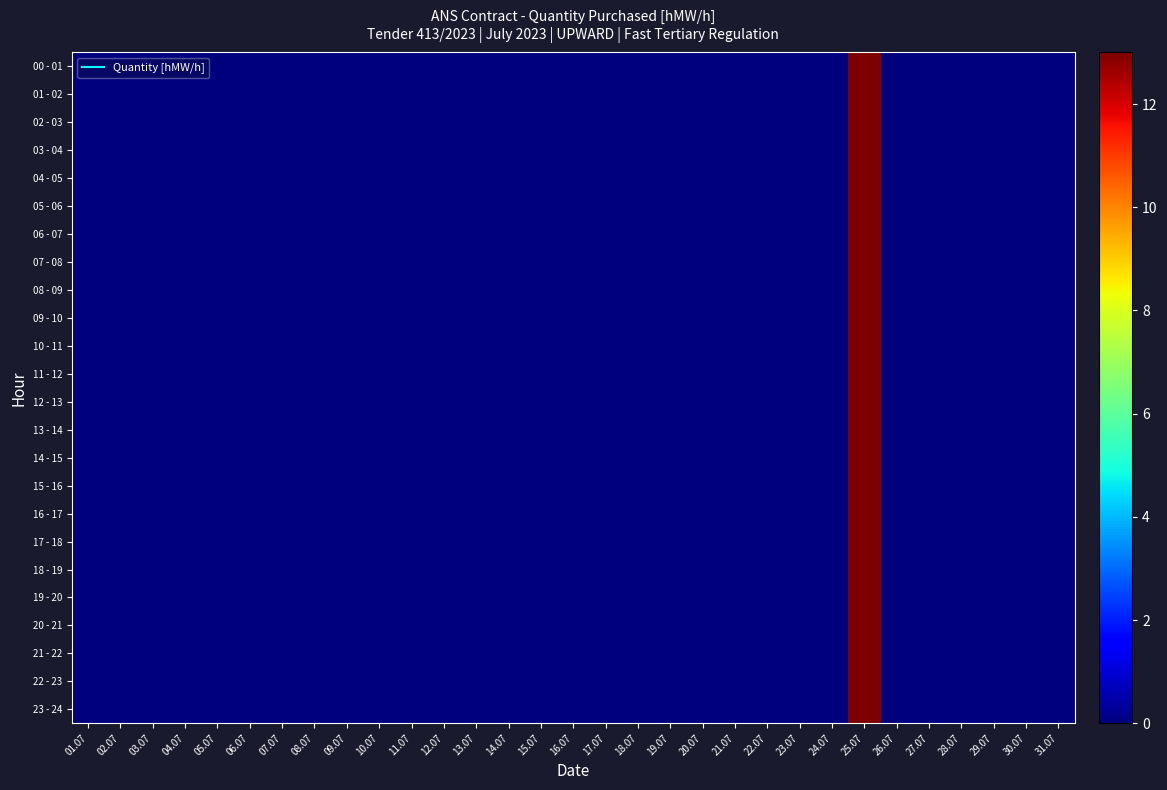

At how many categories does at least one series exceed 6?

1